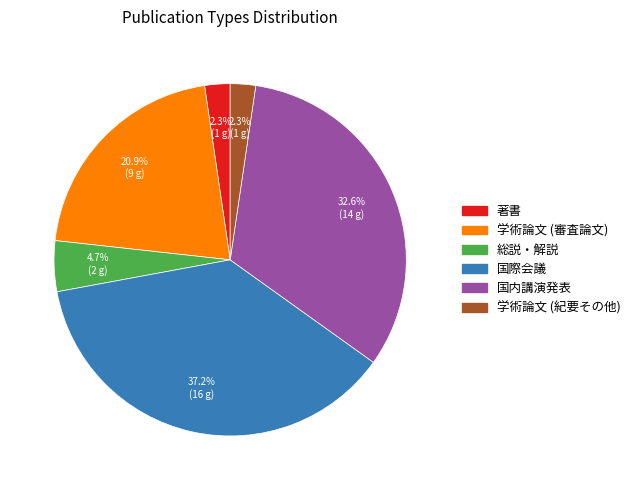

True or false: 学術論文 (紀要その他) accounts for 2% of the total.

True